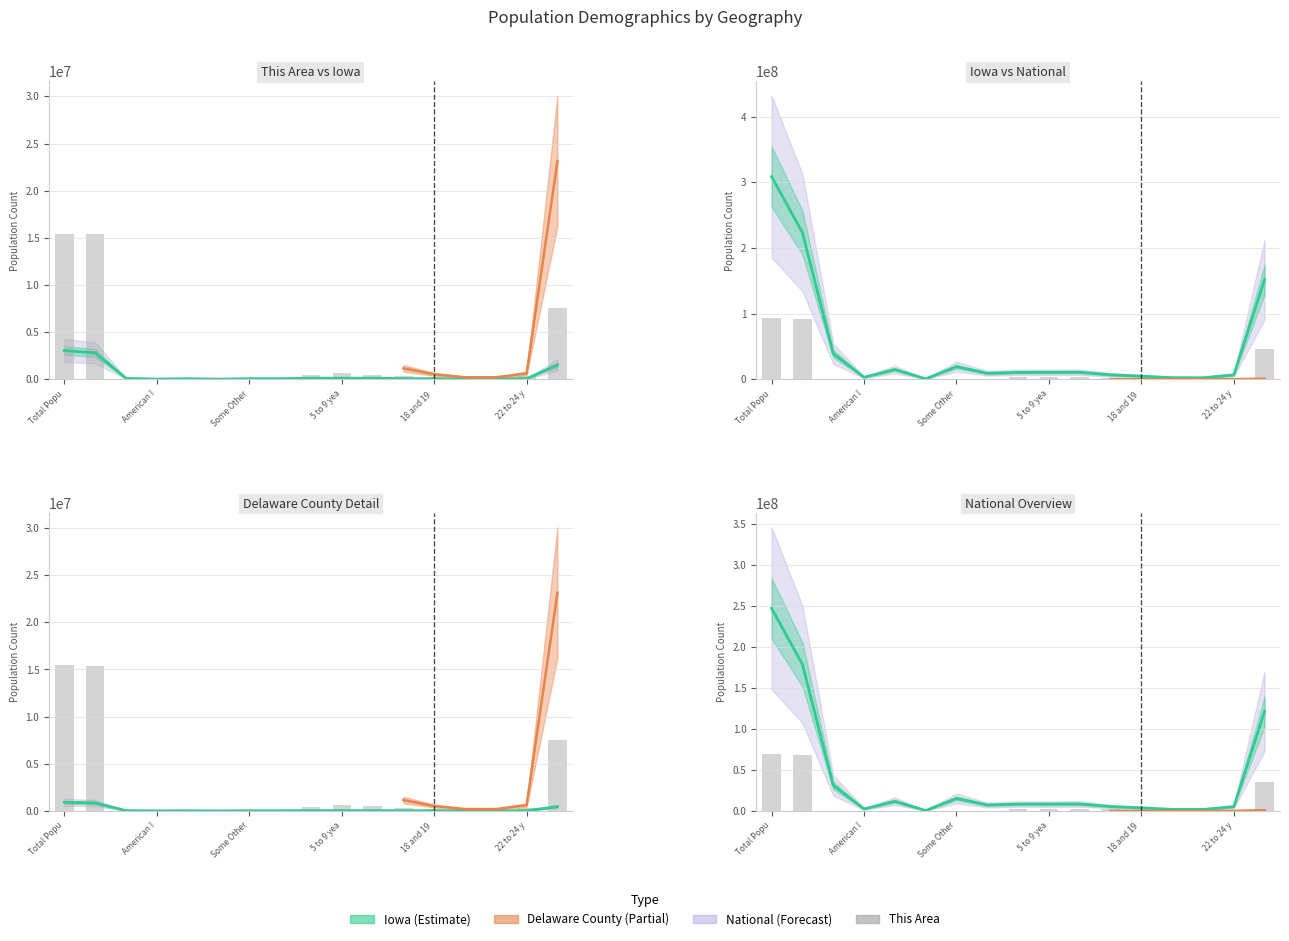

What is the sum of the values at 5 to 9 yea and 14?

359774.4